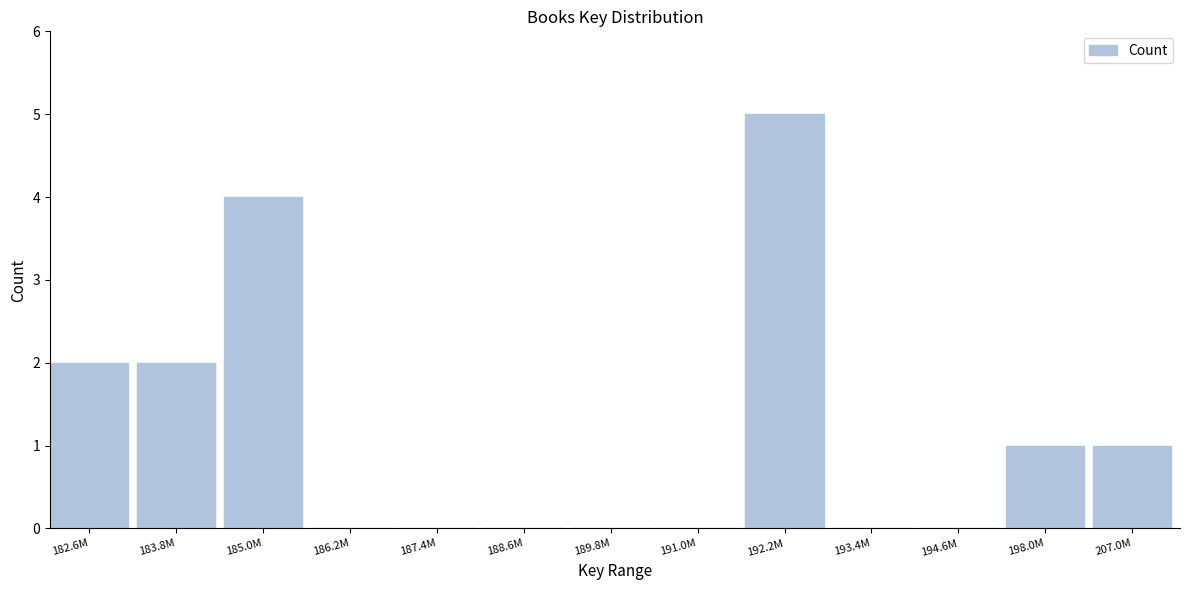

Reading left to right, extract all data points from this chart.

182.6M=2	183.8M=2	185.0M=4	186.2M=0	187.4M=0	188.6M=0	189.8M=0	191.0M=0	192.2M=5	193.4M=0	194.6M=0	198.0M=1	207.0M=1